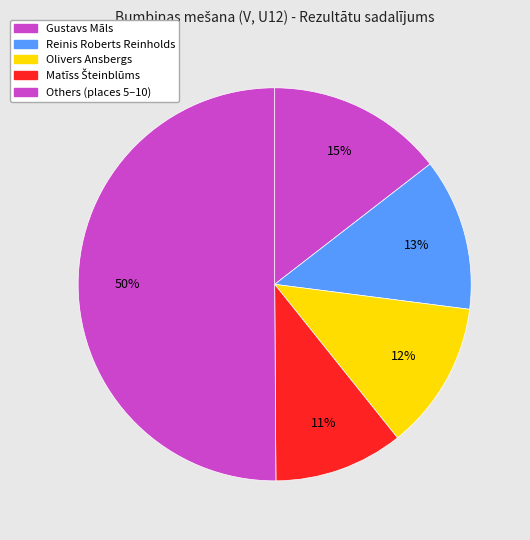

Count the number of slices in the pie.

5